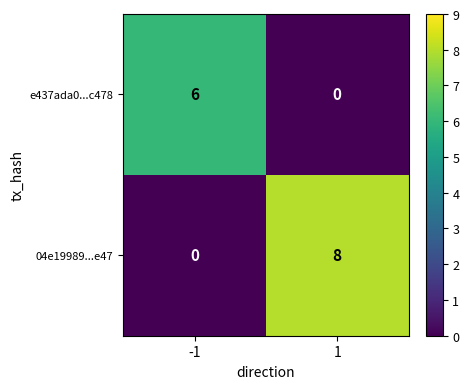

List the series in order of their overall mean, highest first.

04e19989...e47, e437ada0...c478